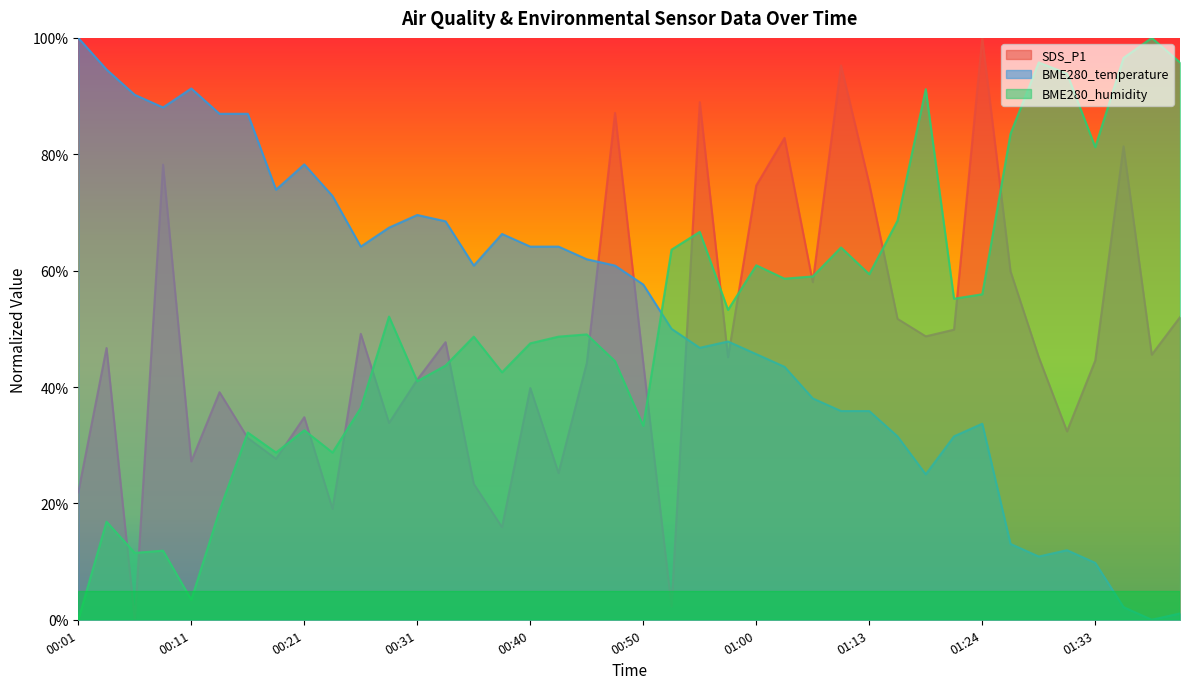

How many distinct data groups are displayed?

3